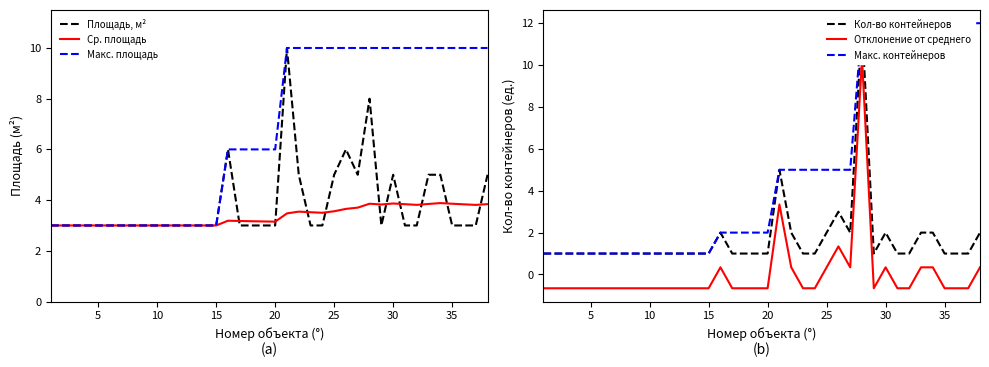

What is the lowest value of the Площадь, м² series?

3.0